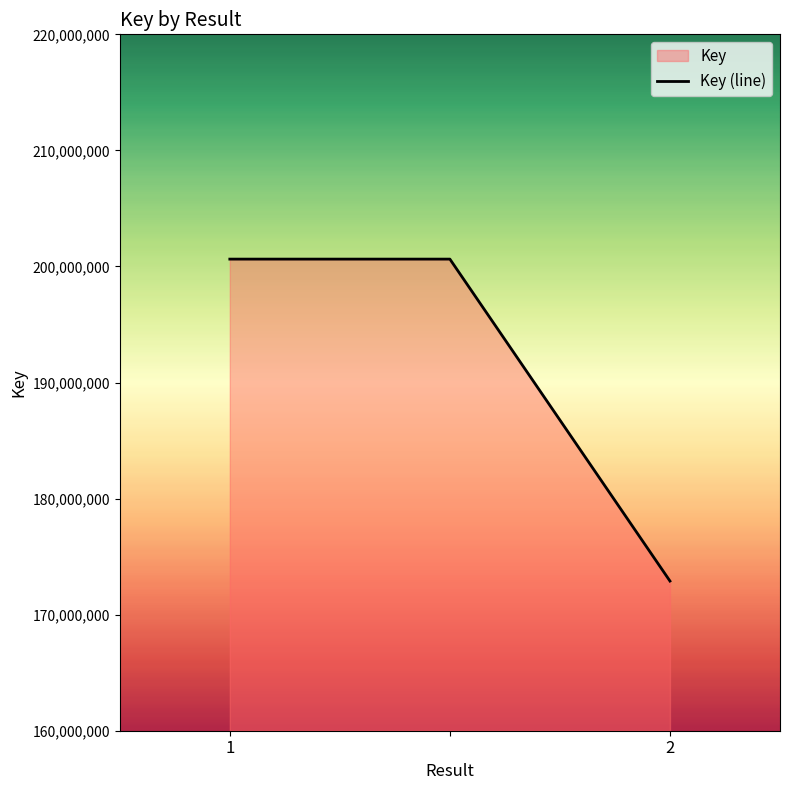

List the labels in order of value, largest first.

1, , 2